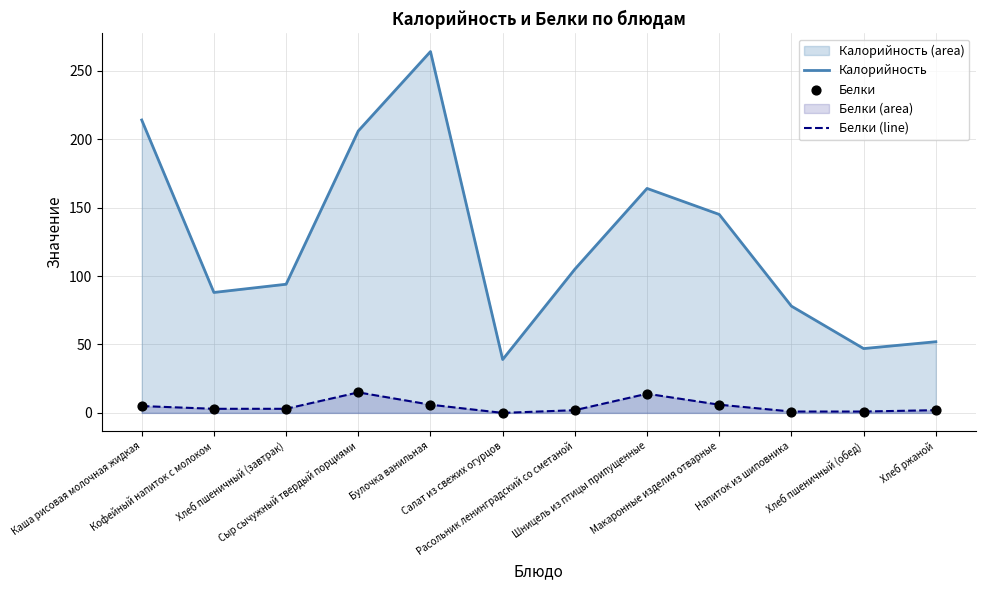

Which series contains the highest Y value?

Калорийность